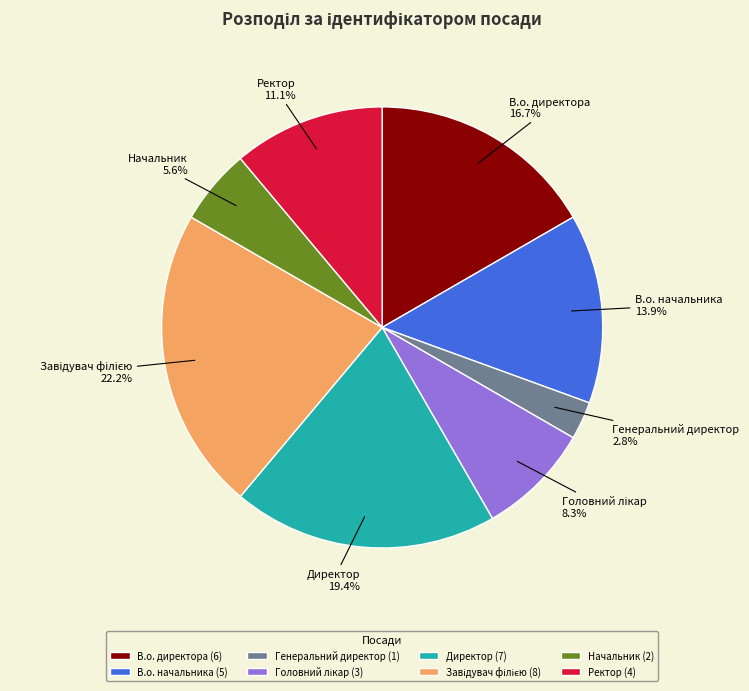

The Директор slice represents 19% of the pie. True or false?

True